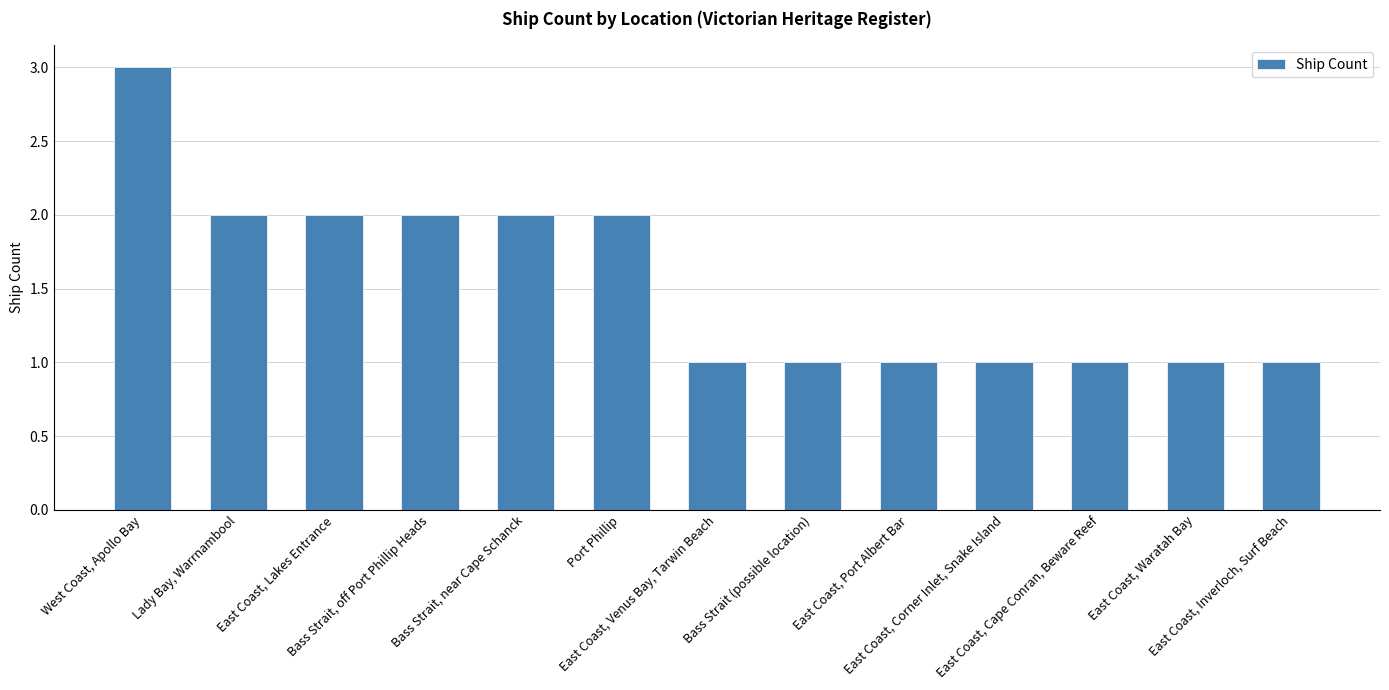

What is the greatest value displayed?

3